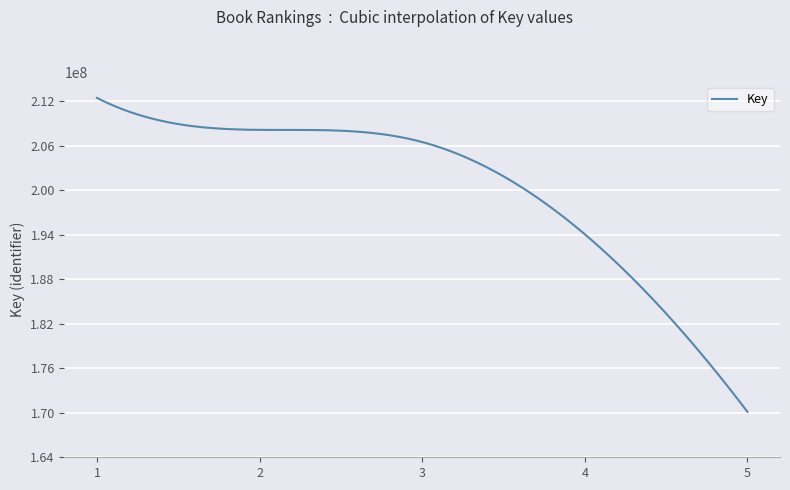

How many categories are shown in the chart?

300